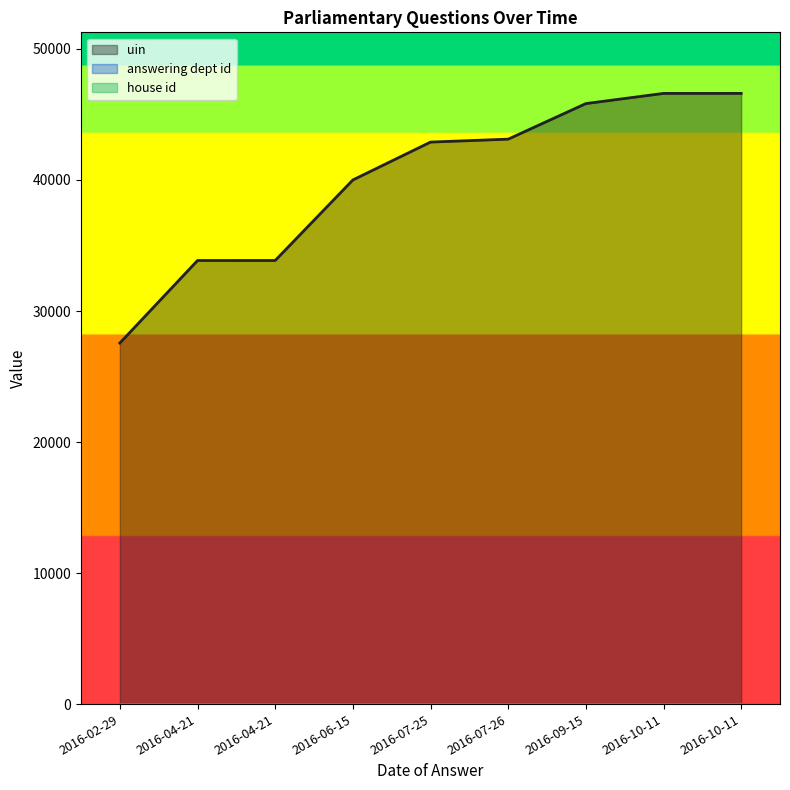

How many lines are shown in the chart?

3